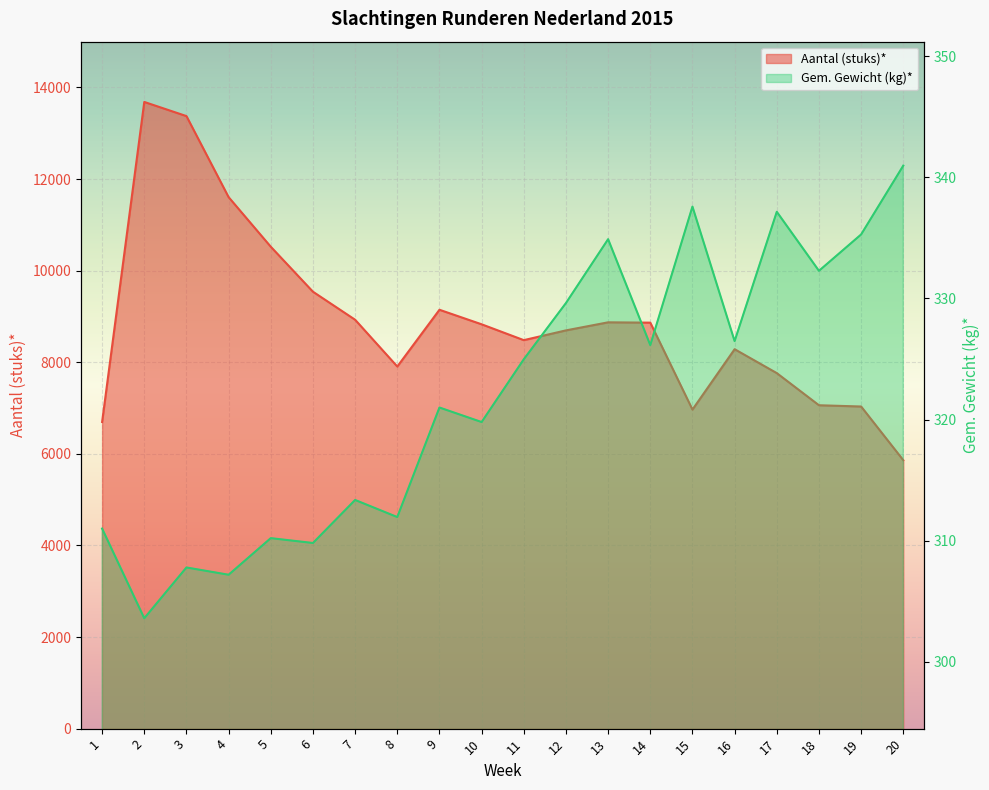

Which series has the largest total across all categories?

Aantal (stuks)*